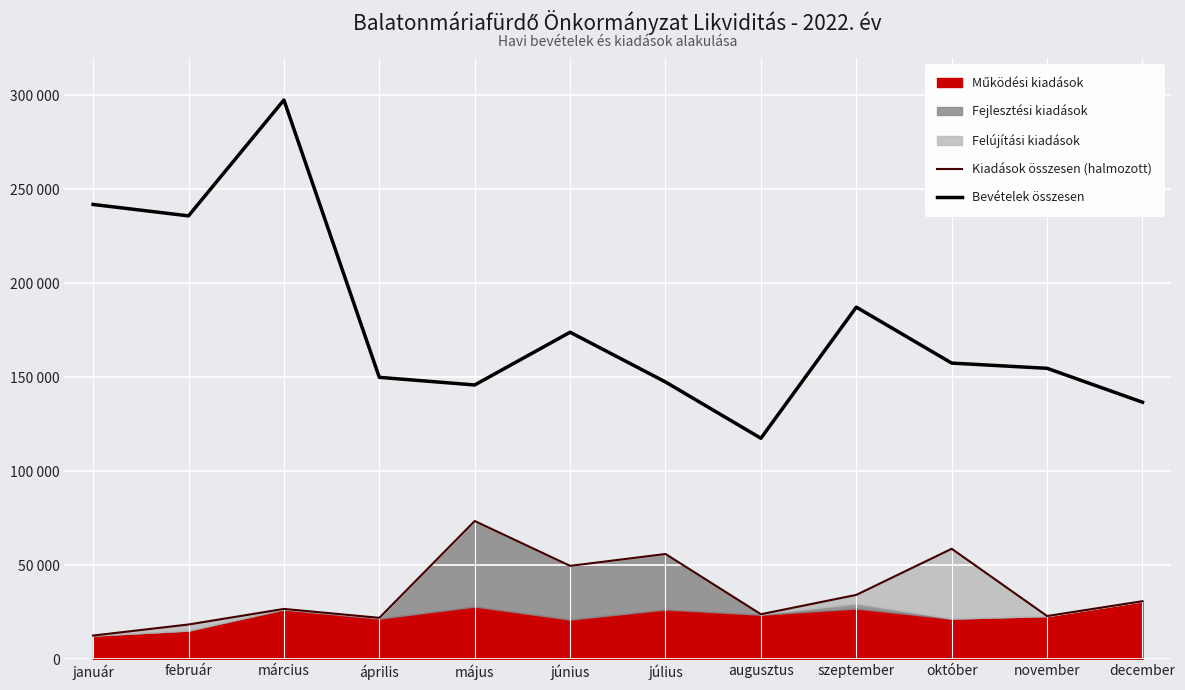

How many interior local peaks does the Bevételek összesen series have?

3